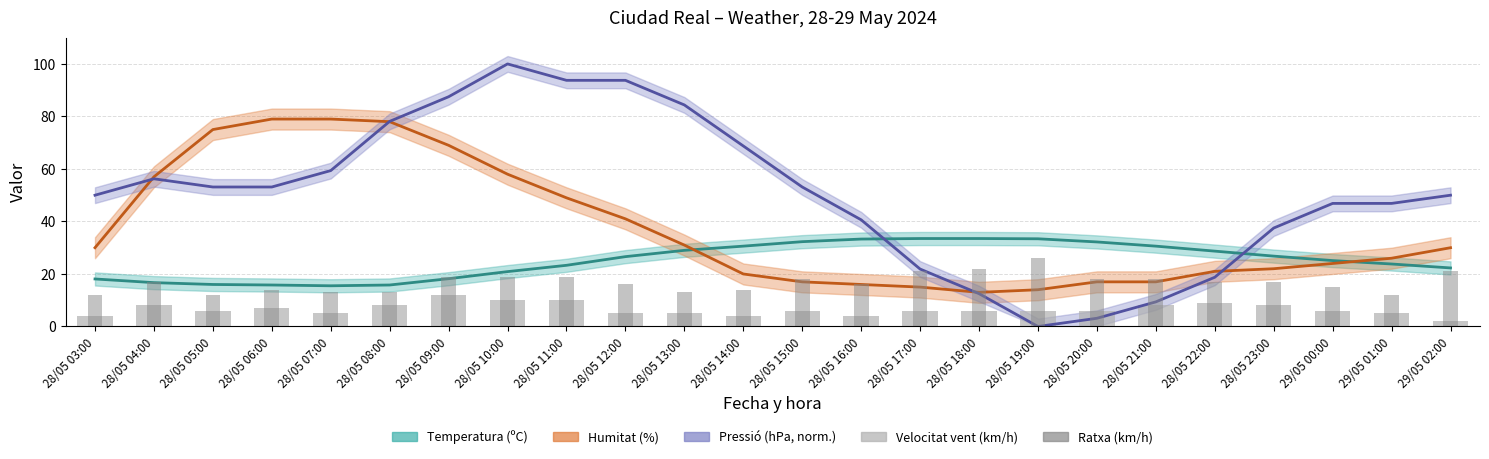

What is the value of the Ratxa (km/h) bar at the 5th from the left?

13